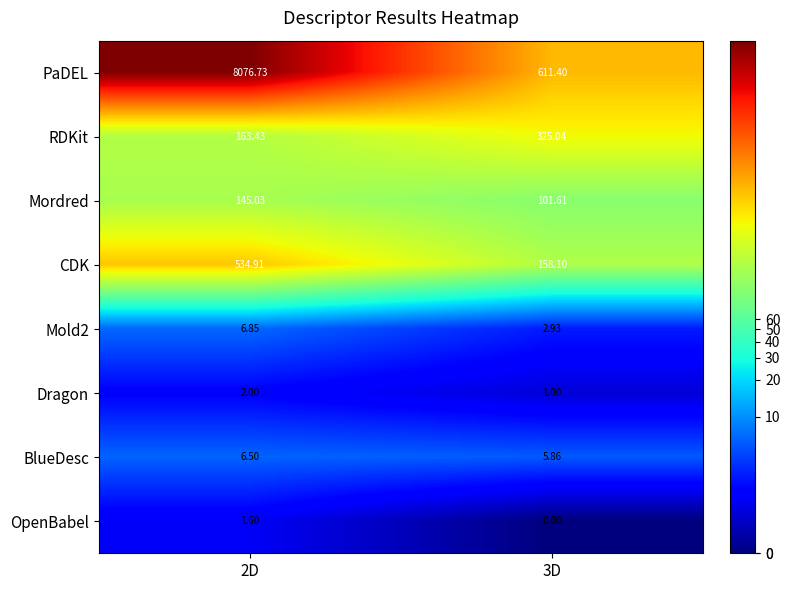

Between 2D and 3D, which series saw the biggest shift?

PaDEL